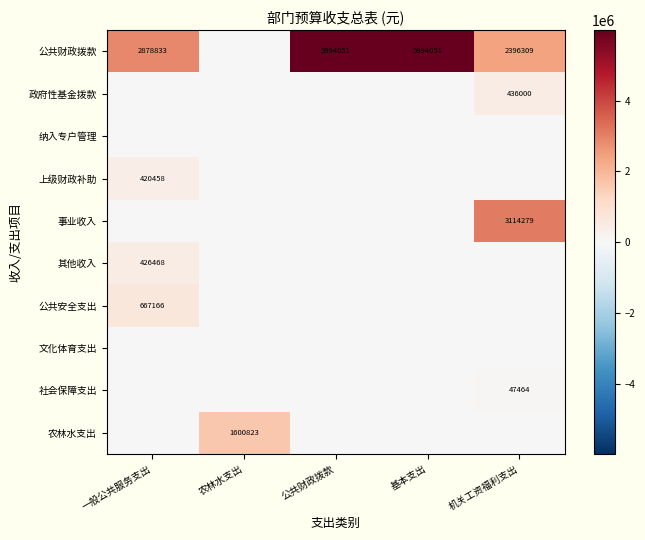

What is the difference between the 公共财政拨款 values at 农林水支出 and 机关工资福利支出?

2396308.6